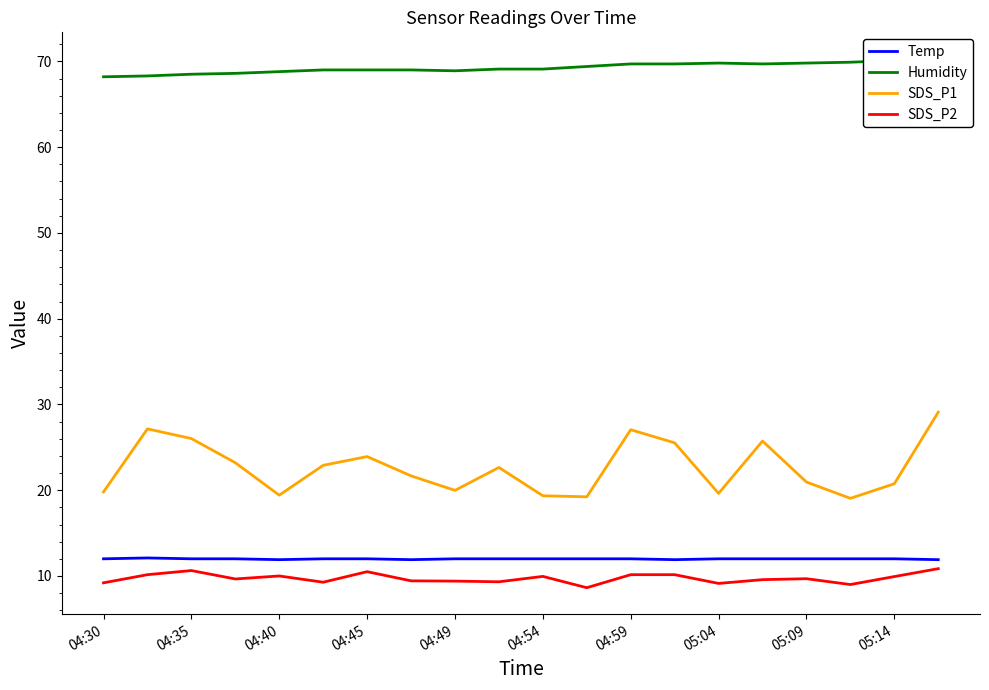

Reading left to right, what are all the values shown in this chart?

Temp: 12.0	12.1	12.0	12.0	11.9	12.0	12.0	11.9	12.0	12.0	12.0	12.0	12.0	11.9	12.0	12.0	12.0	12.0	12.0	11.9
Humidity: 68.2	68.3	68.5	68.6	68.8	69.0	69.0	69.0	68.9	69.1	69.1	69.4	69.7	69.7	69.8	69.7	69.8	69.9	70.1	70.3
SDS_P1: 19.8	27.1	26.0	23.2	19.4	22.9	23.9	21.7	20.0	22.6	19.4	19.2	27.1	25.5	19.6	25.7	20.9	19.1	20.8	29.1
SDS_P2: 9.2	10.2	10.6	9.7	10.0	9.3	10.5	9.4	9.4	9.3	9.9	8.6	10.2	10.2	9.1	9.6	9.7	9.0	9.9	10.8